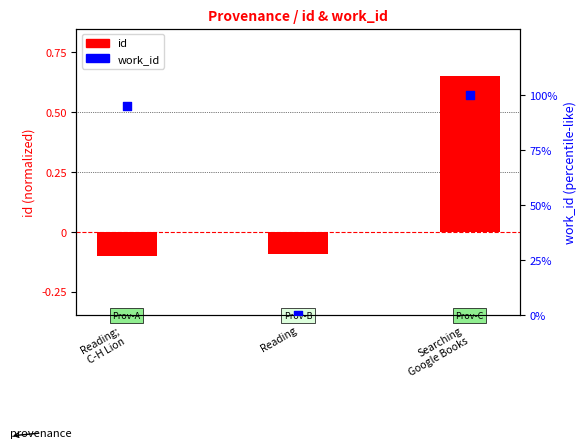

What is the total value across all series at Searching
Google Books?

100.7